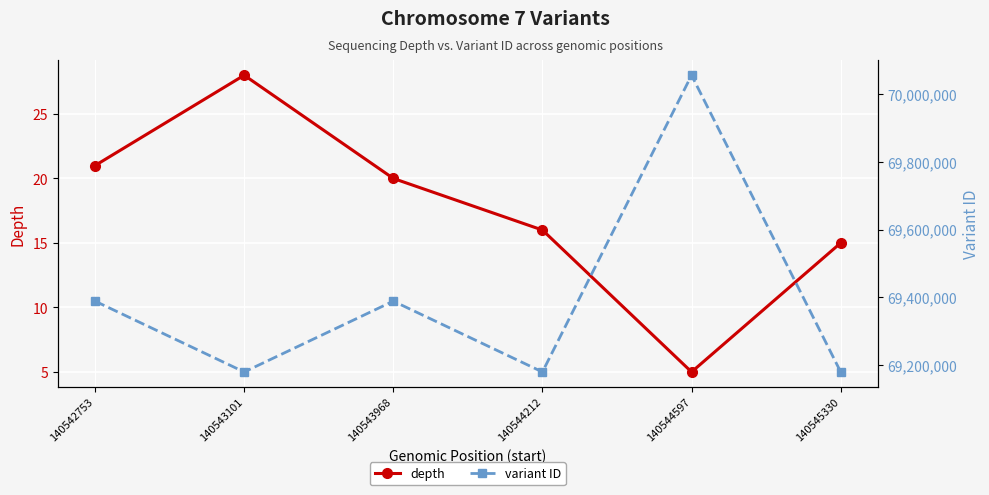

Which series changed the most between 140543968 and 140544597?

variant ID